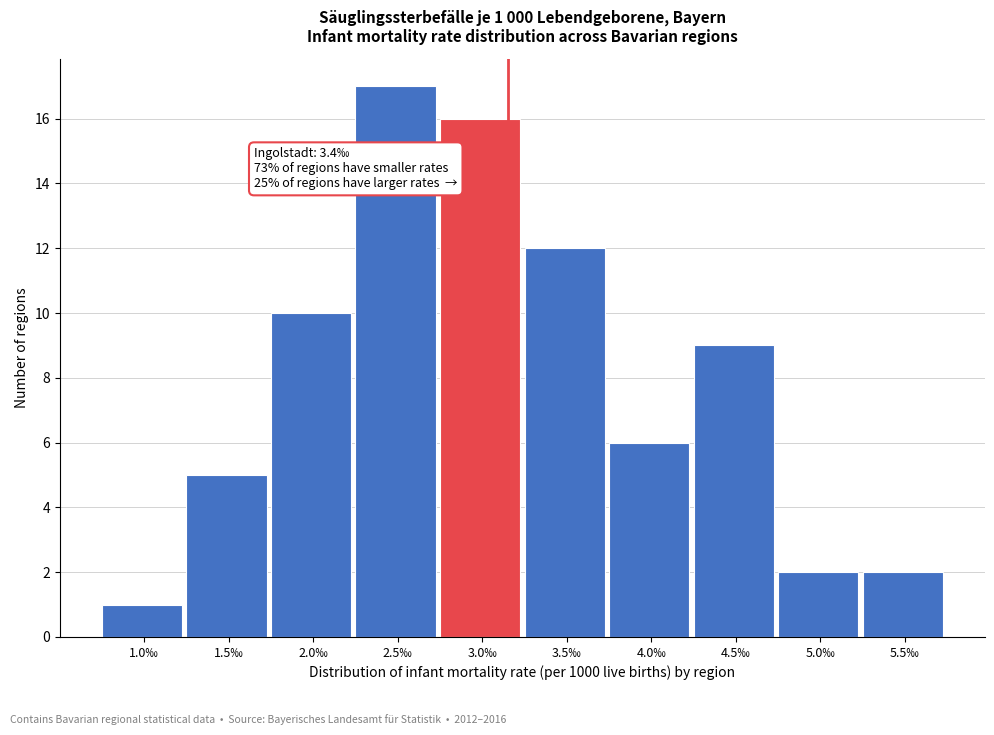

Reading right to left, transcribe all the data shown in this chart.

2	2	9	6	12	16	17	10	5	1